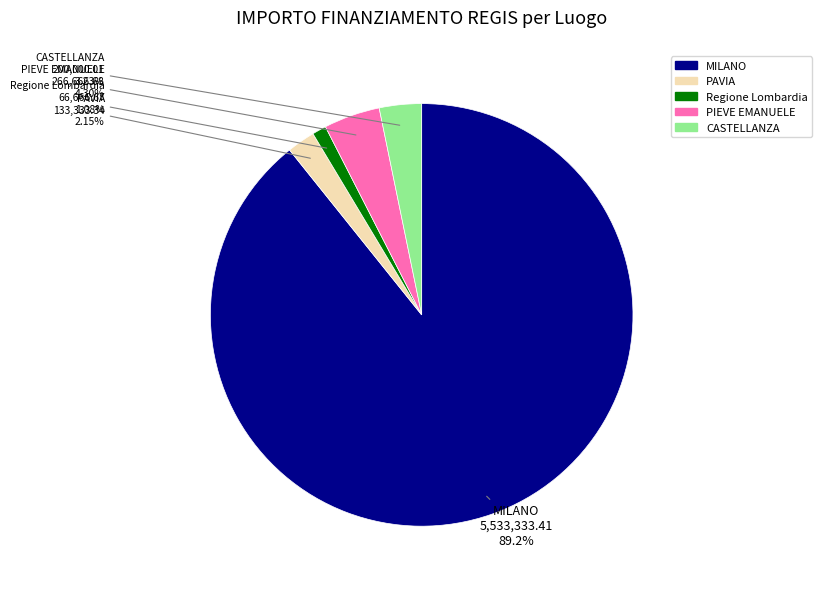

How many segments does this pie chart have?

5